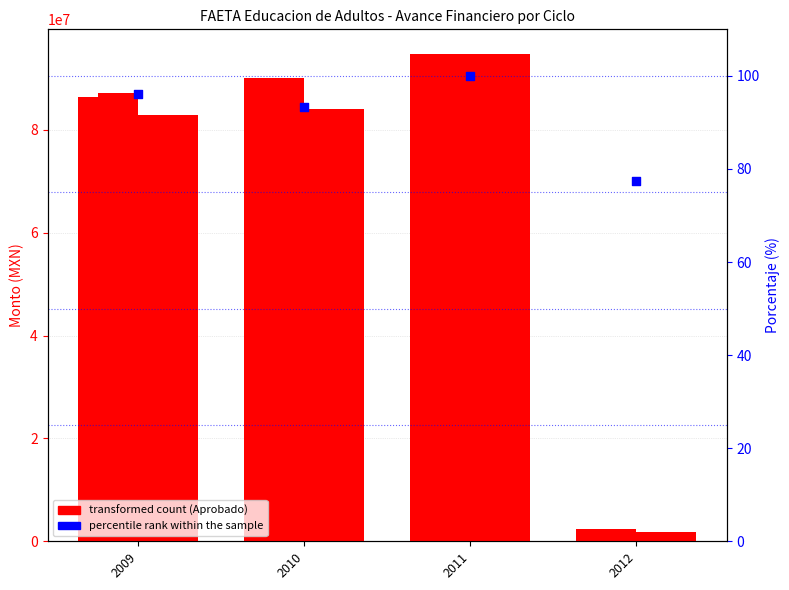

Which series has the largest total across all categories?

Aprobado